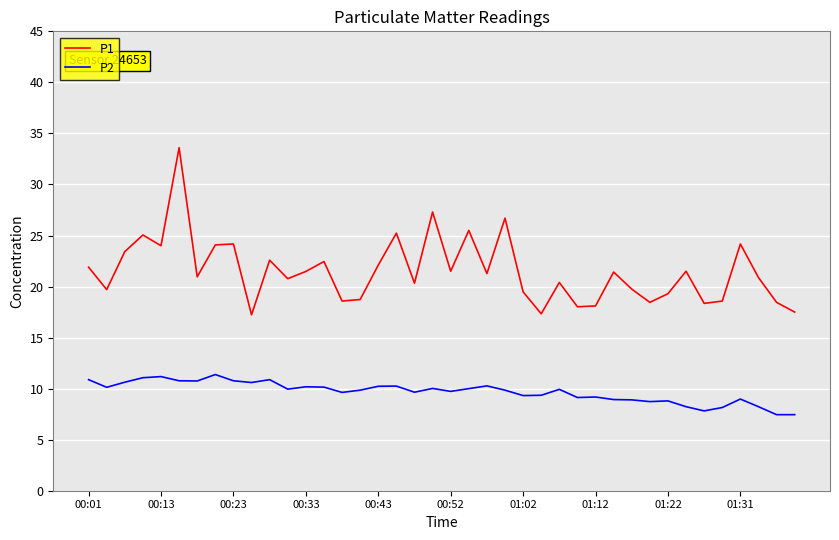

What is the maximum value shown in the chart?

33.6